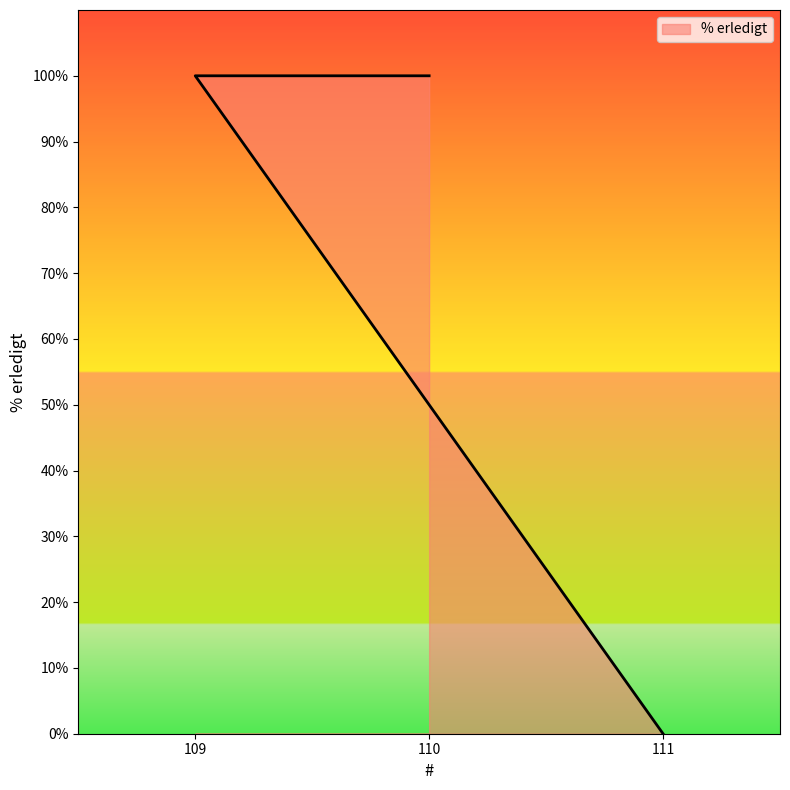

What is the value of the 2nd point from the left?

100